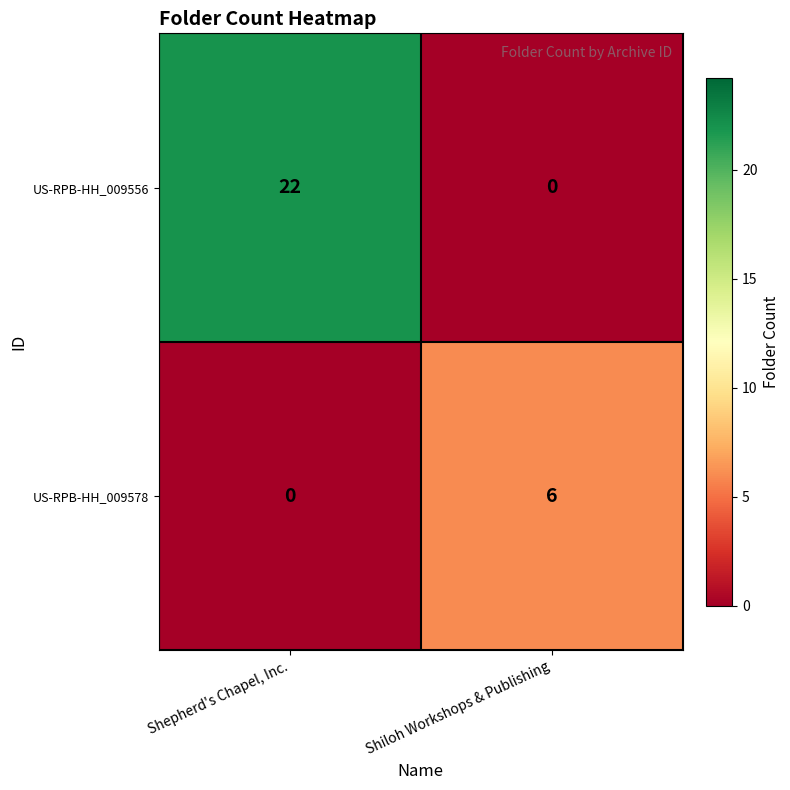

Reading left to right, what are all the values shown in this chart?

US-RPB-HH_009556: 22	0
US-RPB-HH_009578: 0	6